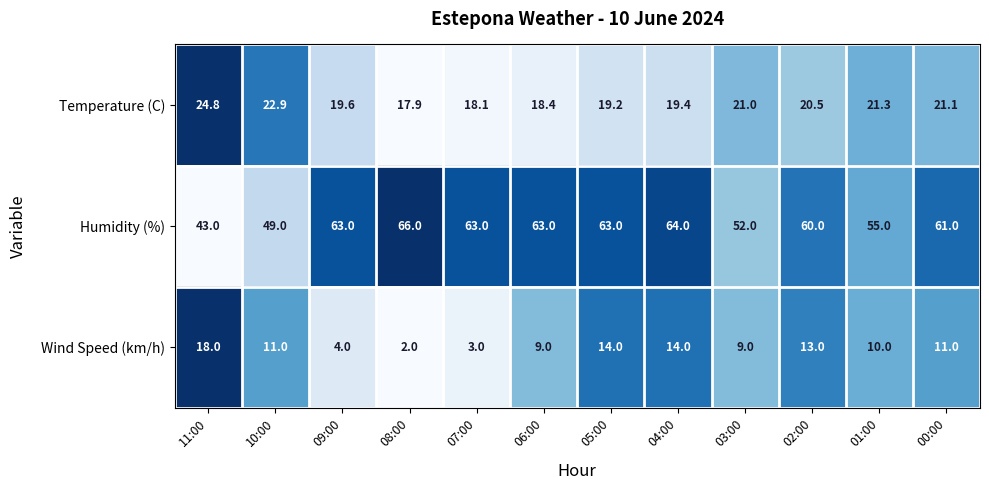

What is the approximate value of Humidity (%) at 08:00?

66.0